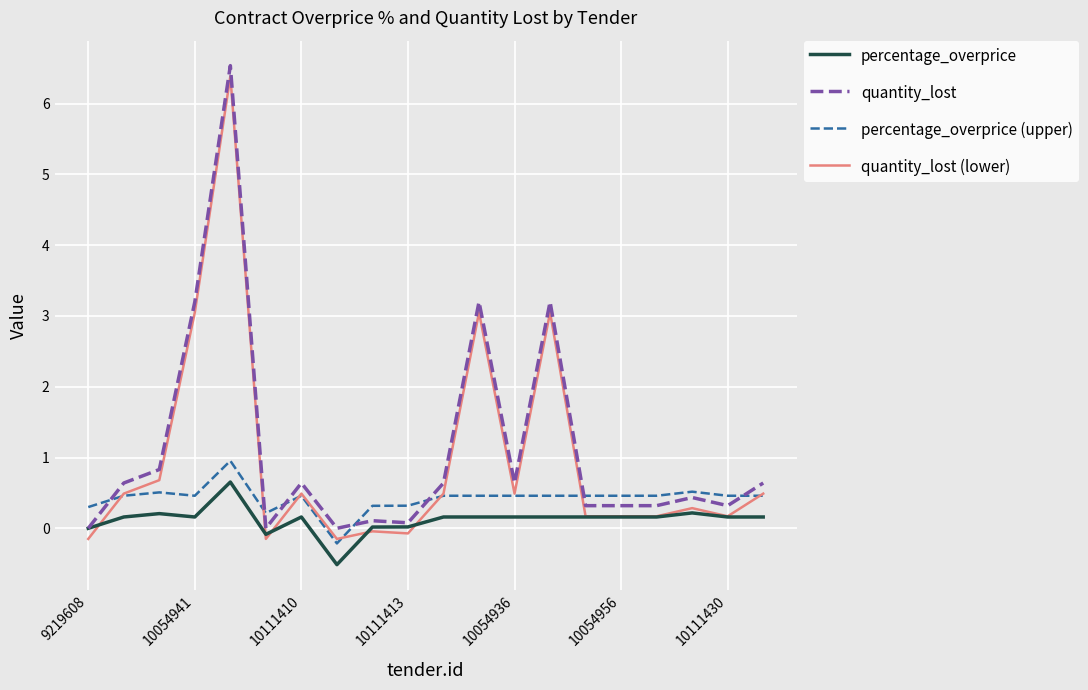

True or false: quantity_lost and quantity_lost (lower) cross at least once.

False